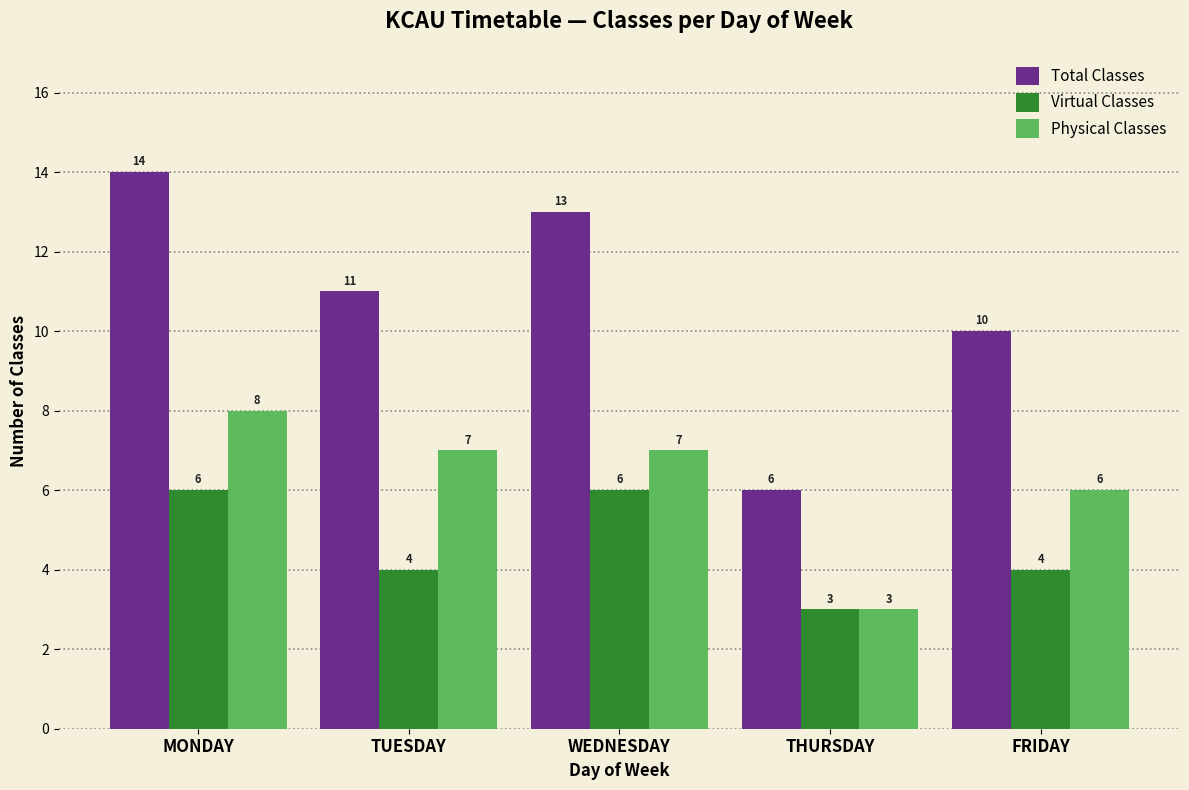

What is the average value of the Physical Classes series?

6